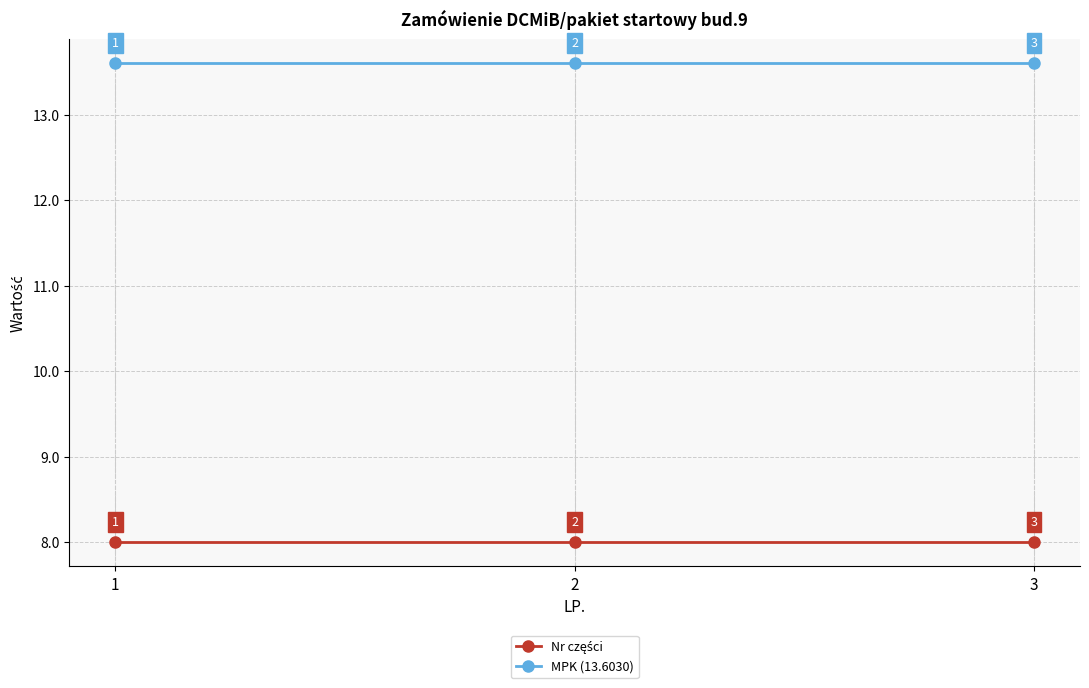

What is the maximum value shown in the chart?

13.6